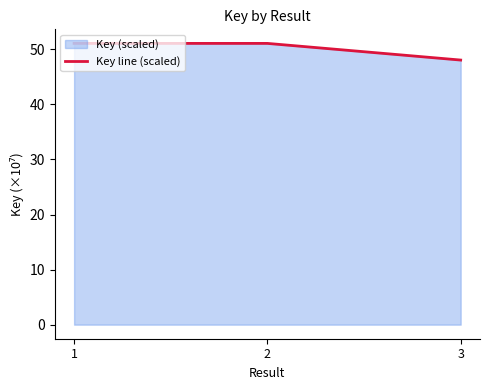

What is the value of the 2nd point from the left?

51.1